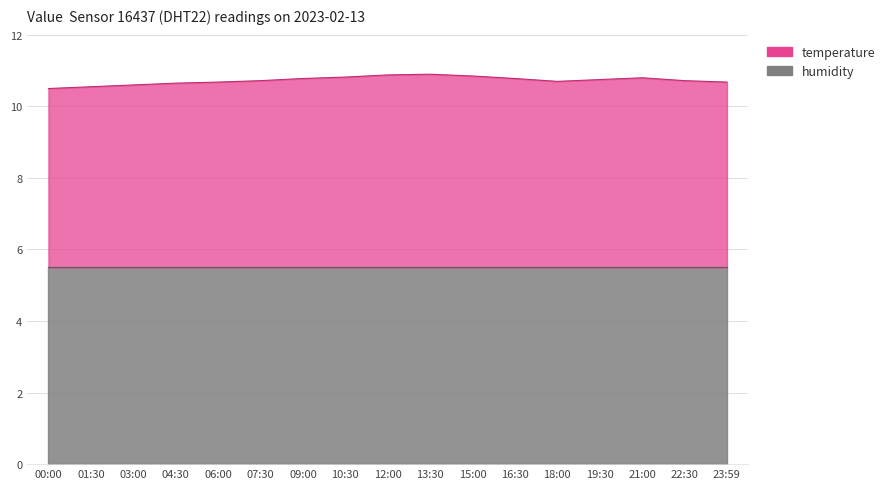

What position from the left is 22:30?

16